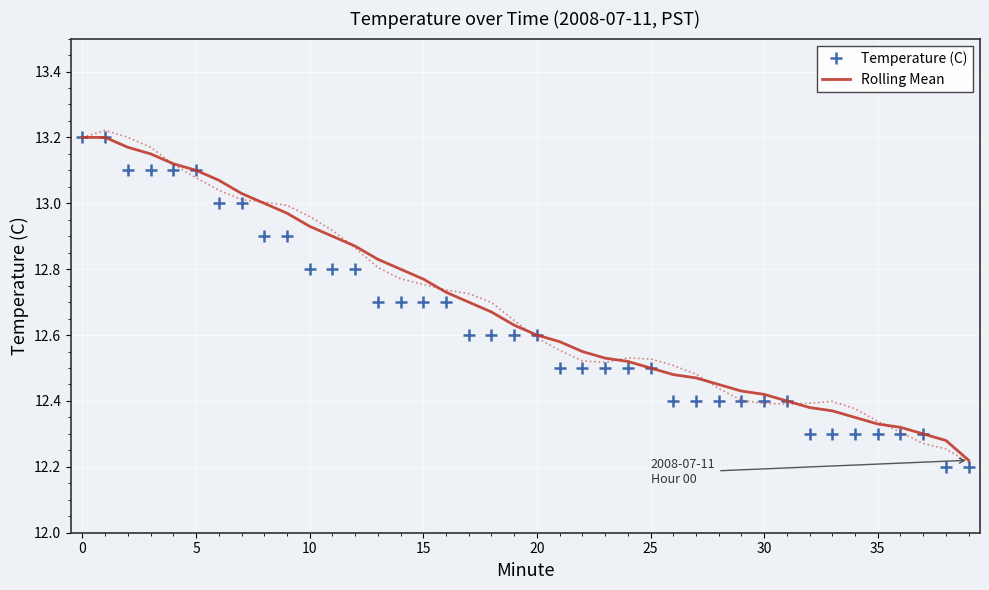

The Temperature (C) series shows 12.7 at 15. True or false?

True